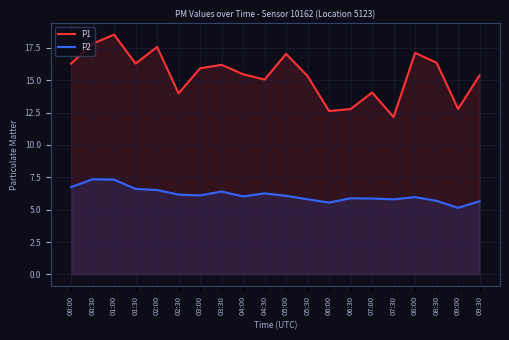

The P1 series shows 6.7 at 05:30. True or false?

False